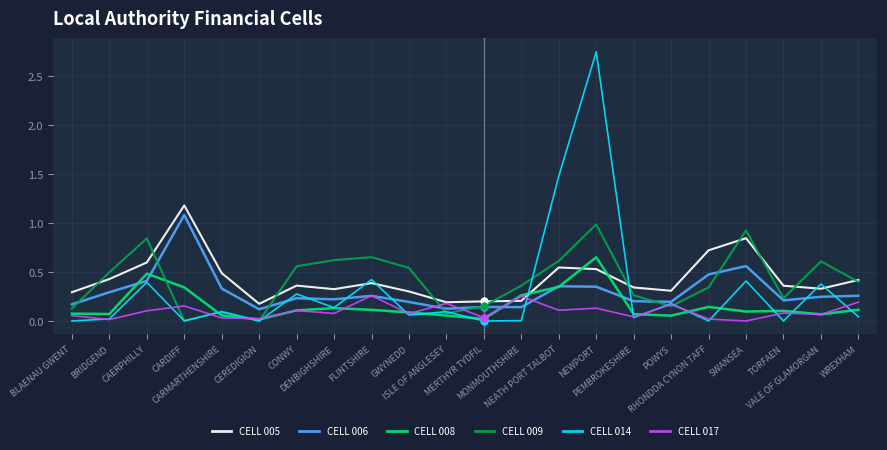

In CELL 014, how many points are higher than both neighbors (excluding endpoints)?

9